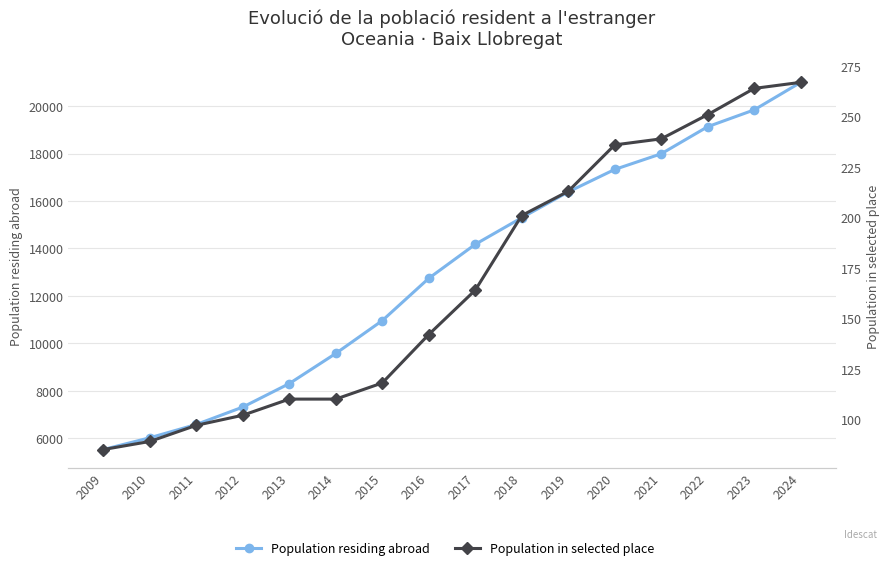

What is the difference between the highest and lowest values at 2022?

18879